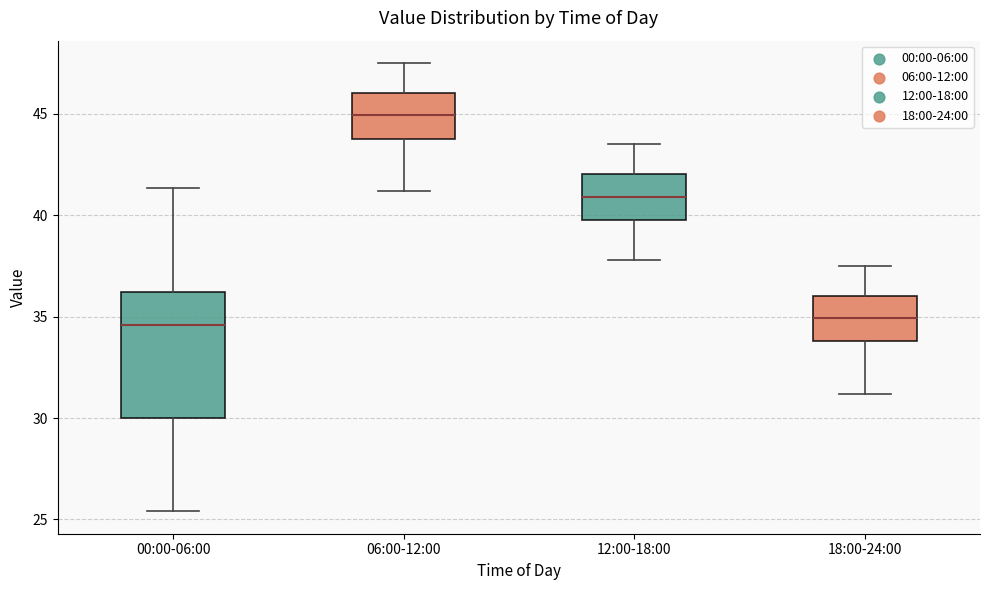

Which box is the tallest, from its lower edge to its upper edge?

00:00-06:00